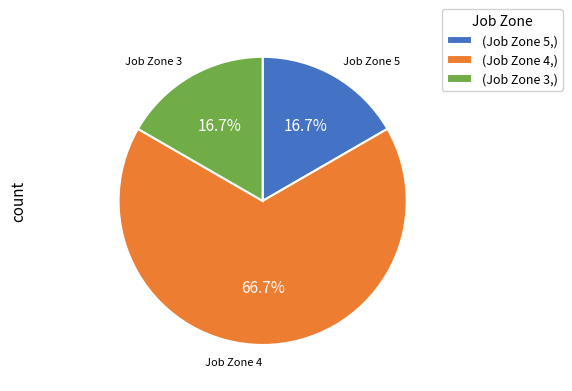

Combined, do (Job Zone 5,) and (Job Zone 3,) account for over 50%?

No